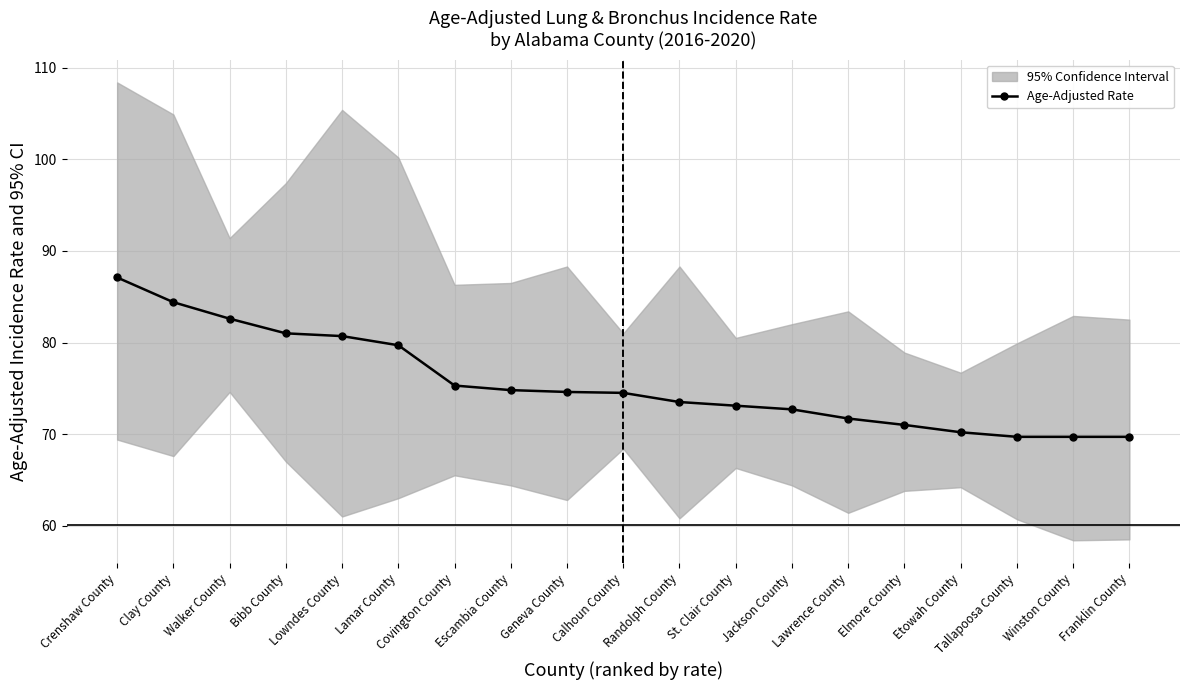

List the labels in order of value, largest first.

Crenshaw County, Clay County, Walker County, Bibb County, Lowndes County, Lamar County, Covington County, Escambia County, Geneva County, Calhoun County, Randolph County, St. Clair County, Jackson County, Lawrence County, Elmore County, Etowah County, Tallapoosa County, Winston County, Franklin County